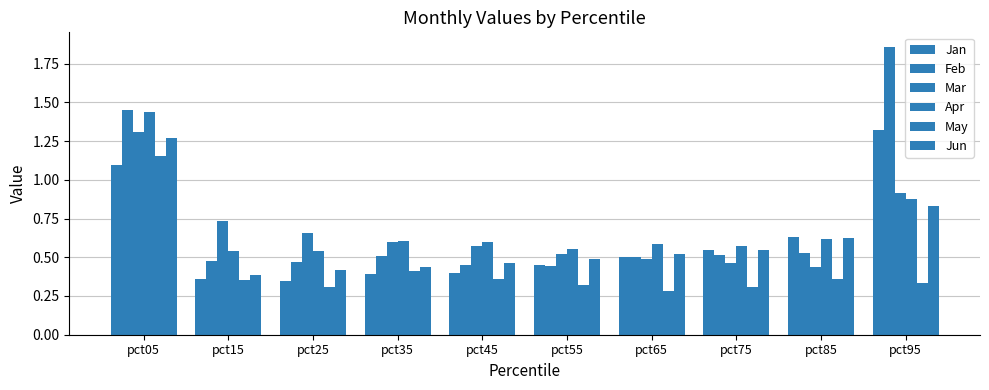

At which label is Mar closest to 0?

pct85